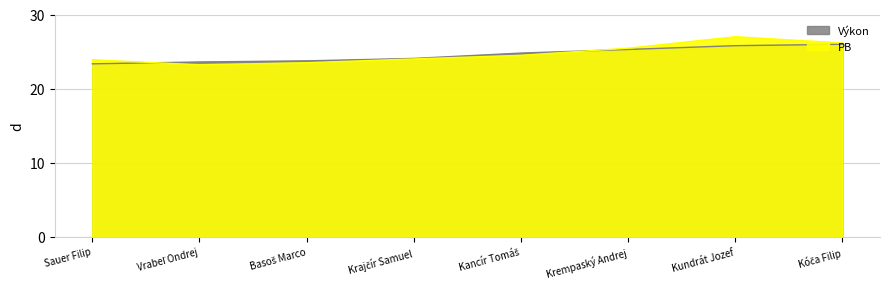

How many intersections are there between PB and Výkon?

2